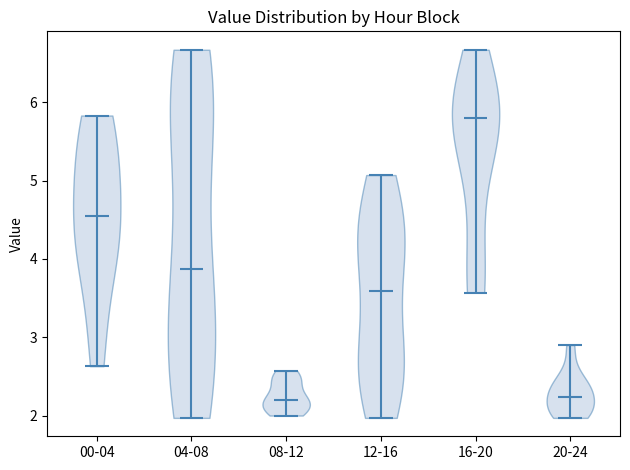

What is the lowest point the violin for 20-24 reaches on the y-axis? The values are not printed on the chart, so give them approximately, as read against the axis.

2.0